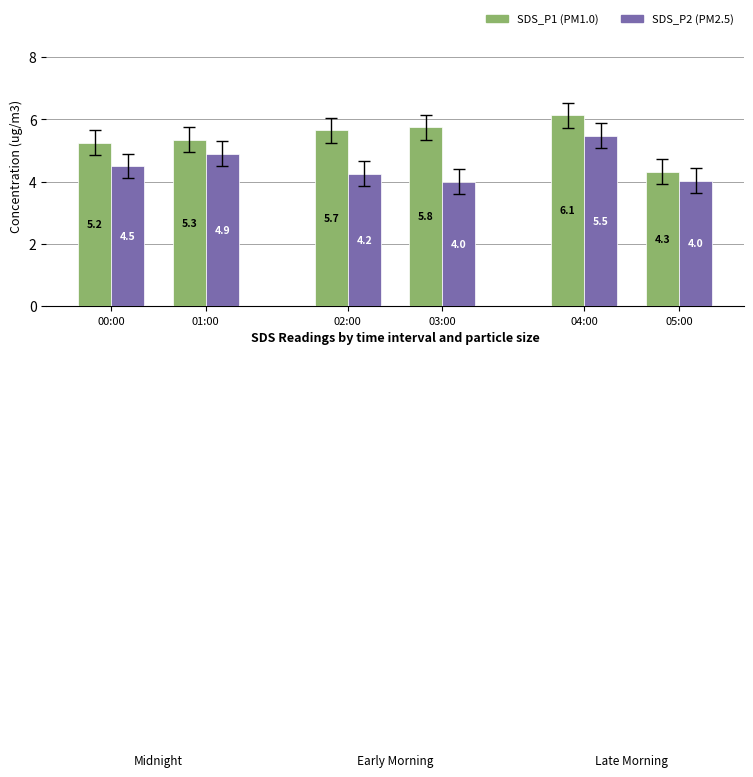

At which category is the sum across all series the highest?

04:00